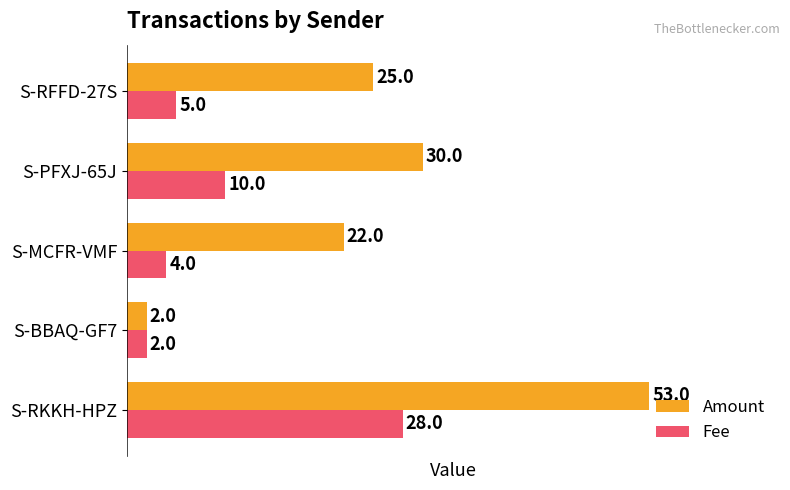

True or false: Fee has a value of 10 at S-PFXJ-65J.

True